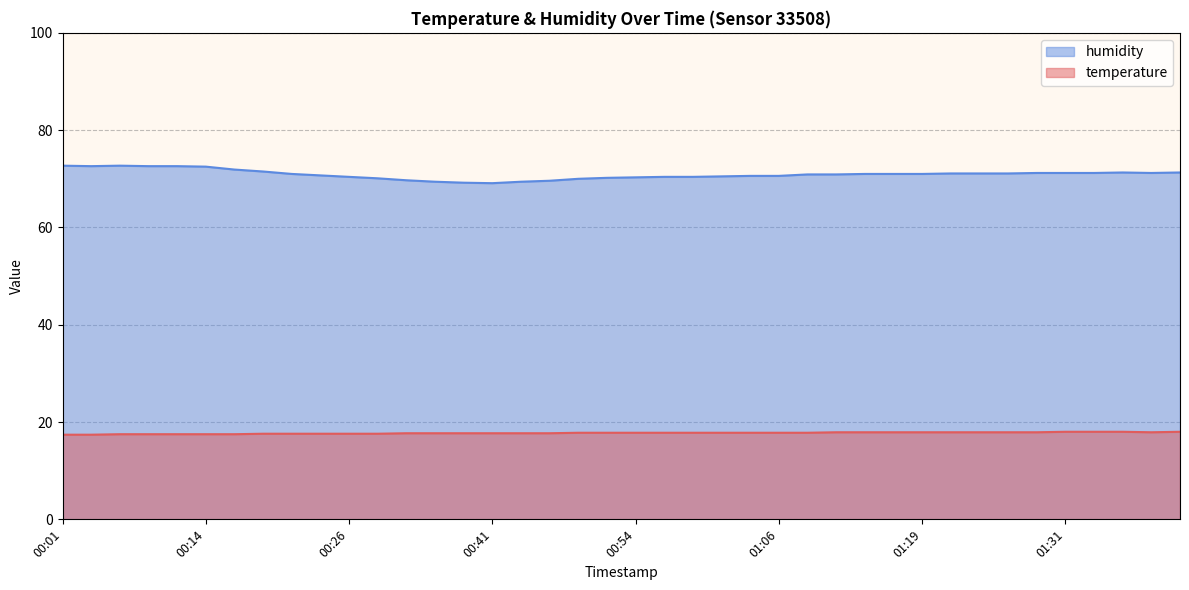

What are all the series names shown in the legend?

humidity, temperature